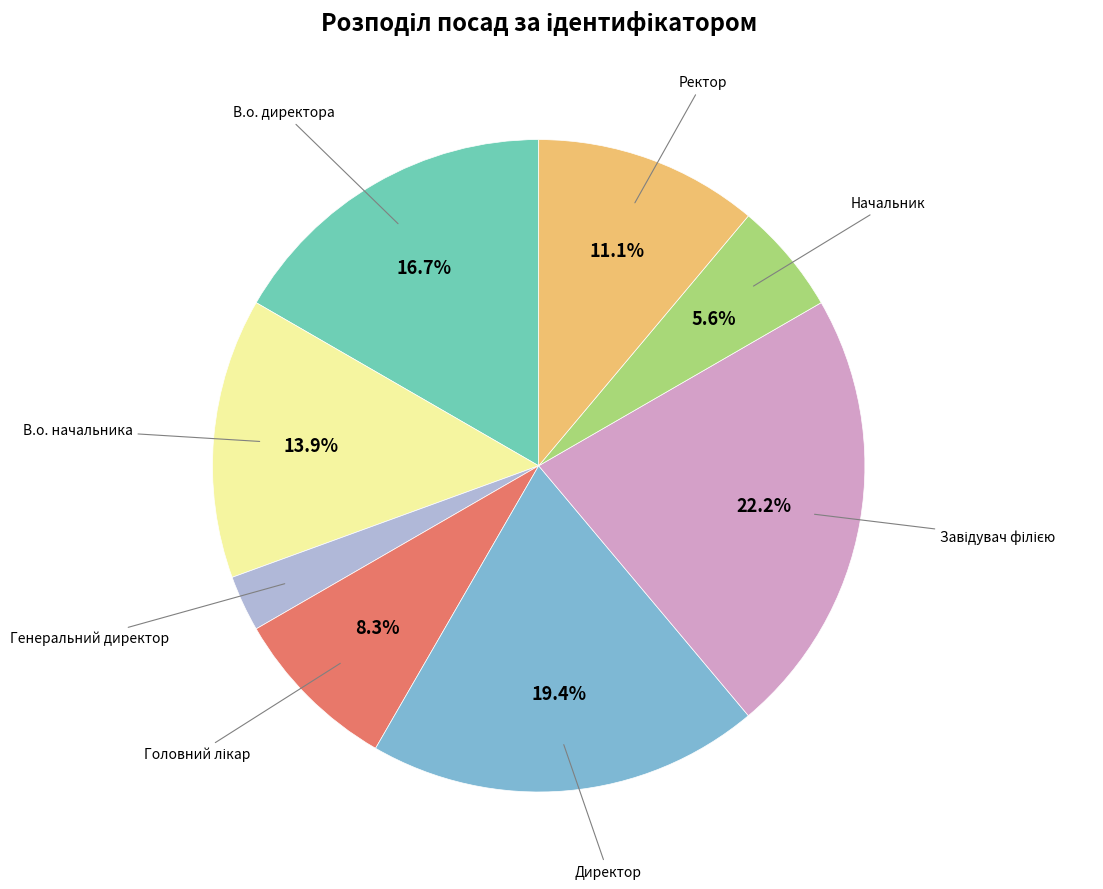

Is it true that Директор is 19% of the pie?

True